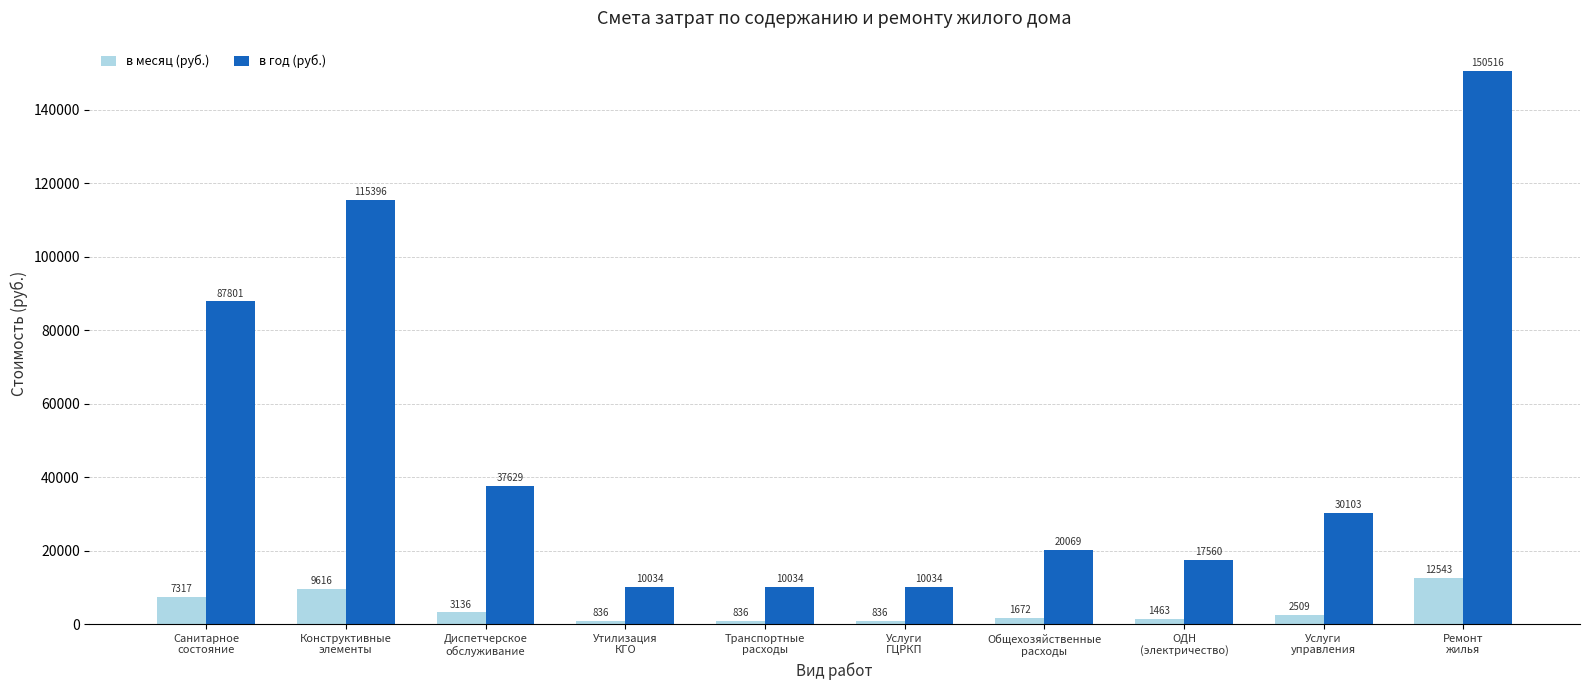

At which label does в год (руб.) first exceed 30103?

Санитарное
состояние